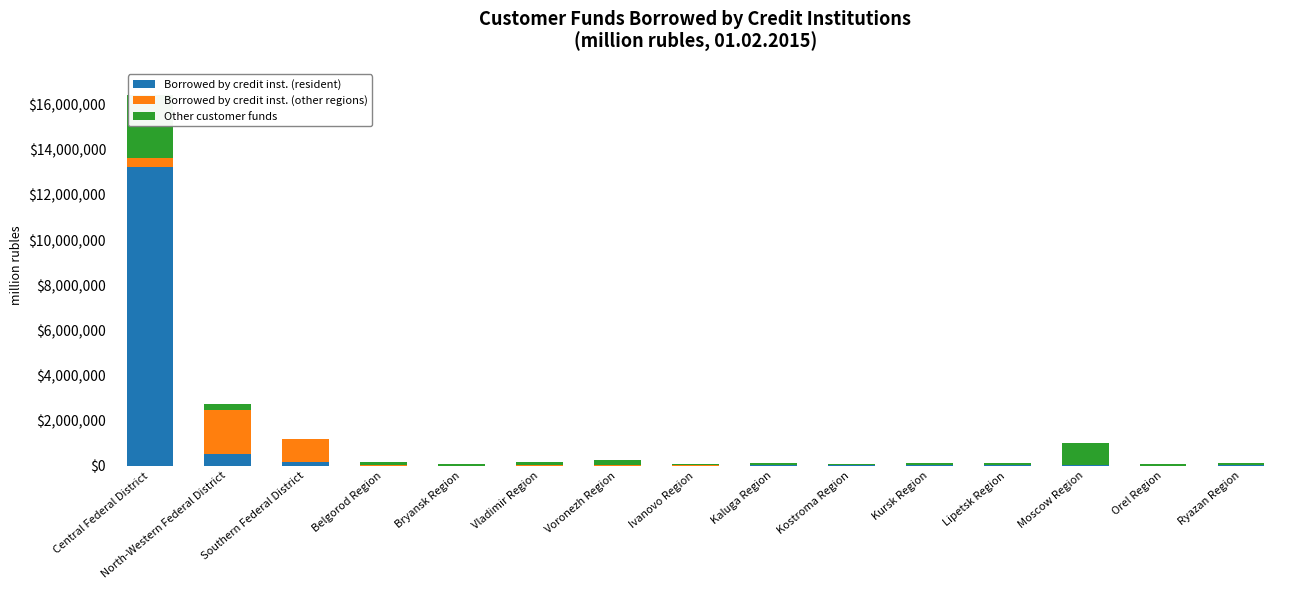

Which category has the lowest value in the Other customer funds series?

Southern Federal District